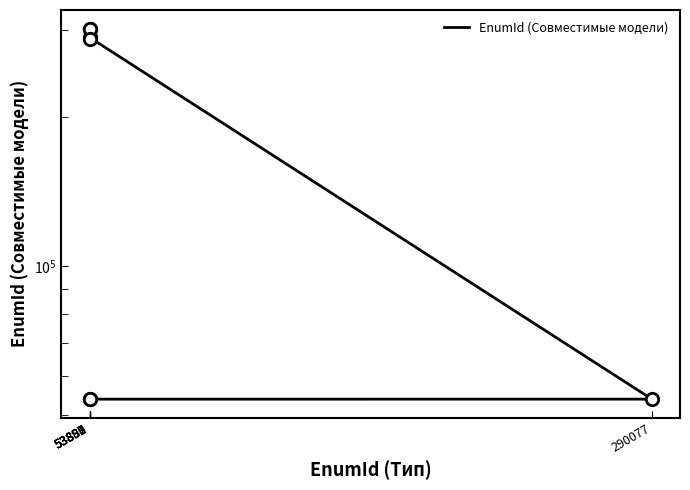

What is the change in value from 53887 to 53892?

-14657